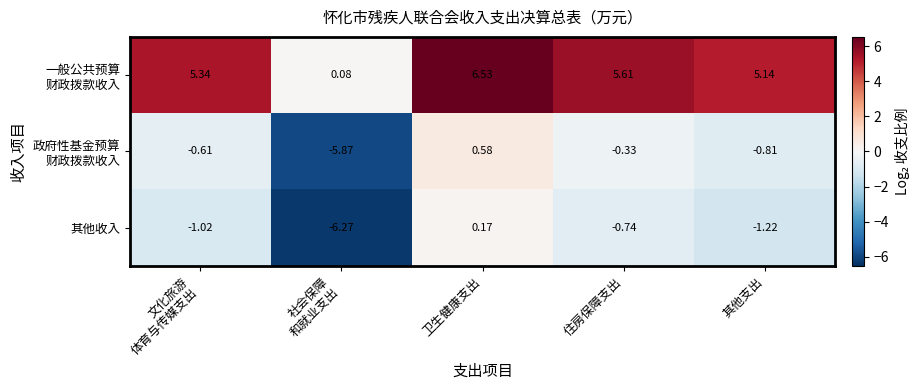

At which label does 其他收入 reach its peak?

卫生健康支出